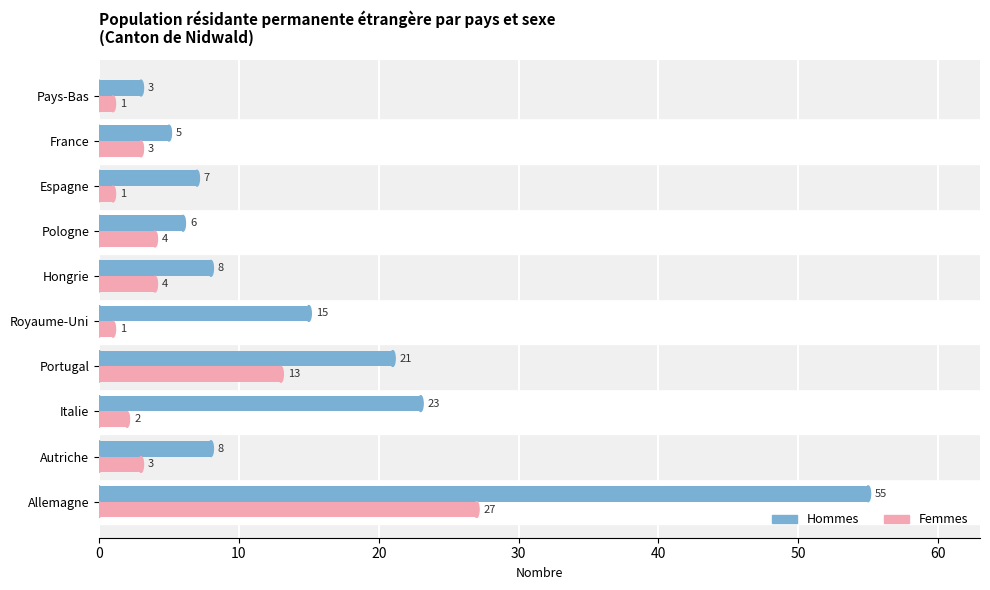

Between Italie and Pologne, which series saw the biggest shift?

Hommes